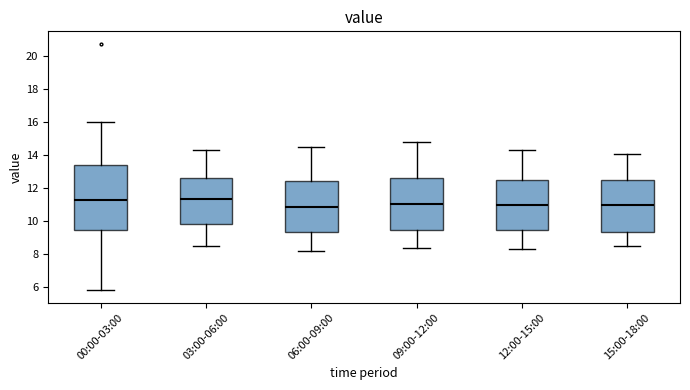

Which box is the tallest, from its lower edge to its upper edge?

00:00-03:00